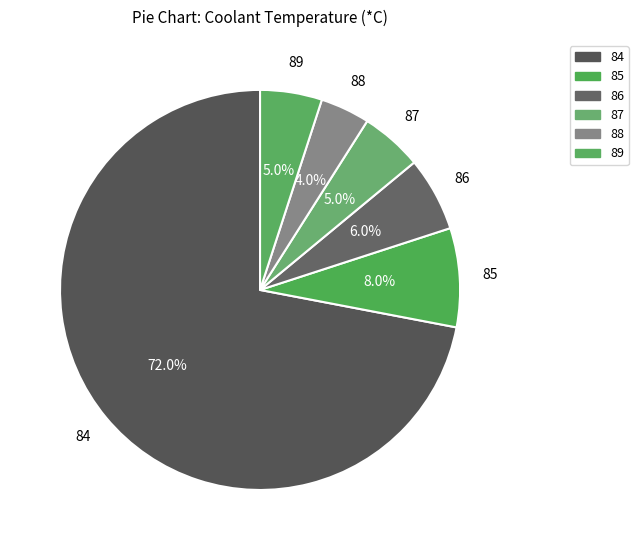

How many slices are in this pie chart?

6